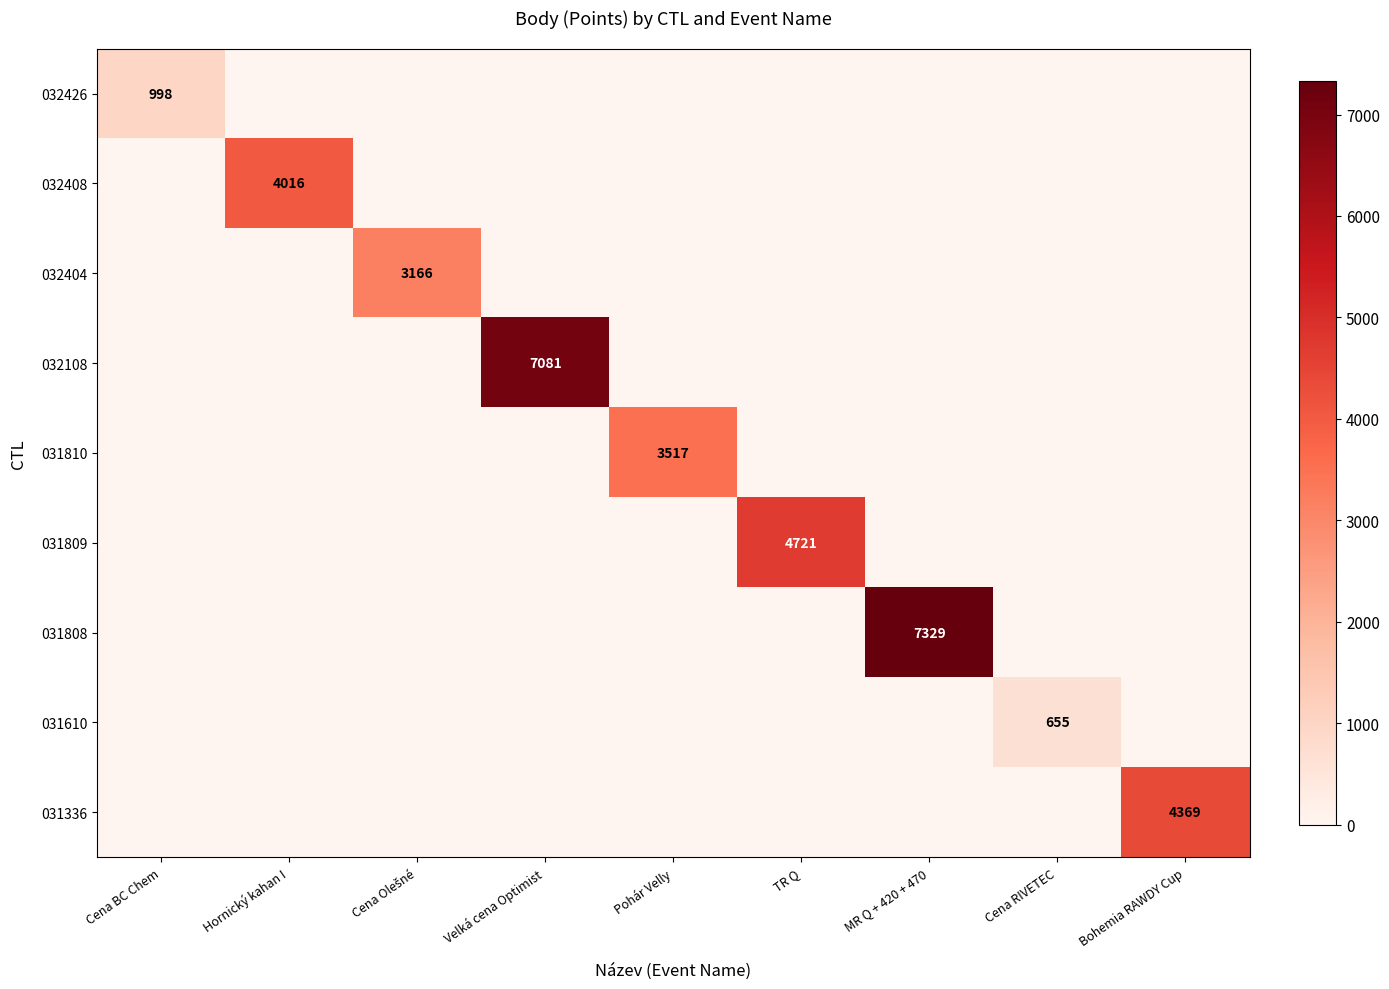

Which series has the largest total across all categories?

031808